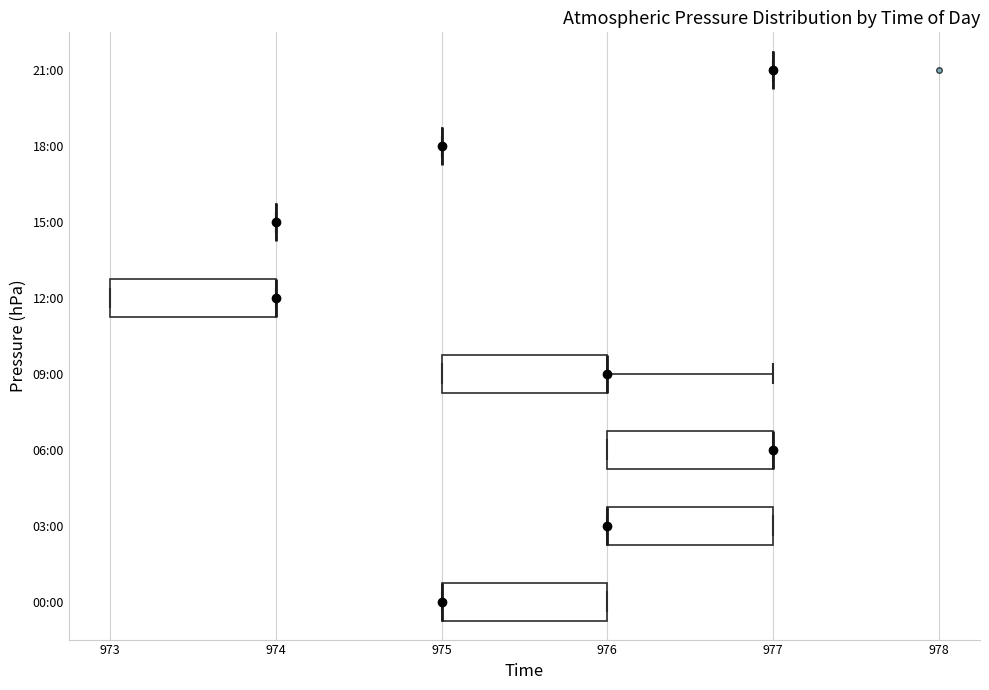

Reading bottom to top, read every box against the x-axis: the position of its median line, the range the box covers, and the ends of its whiskers. The values are not printed on the chart, so give them approximately, as read against the axis.

00:00: median 975 (drawn on the box's left edge), box 975 to 976, whiskers 975 to 976
03:00: median 976 (drawn on the box's left edge), box 976 to 977, whiskers 976 to 977
06:00: median 977 (drawn on the box's right edge), box 976 to 977, whiskers 976 to 977
09:00: median 976 (drawn on the box's right edge), box 975 to 976, whiskers 975 to 977
12:00: median 974 (drawn on the box's right edge), box 973 to 974, whiskers 973 to 974
15:00: box collapsed to a line at 974, whiskers 974 to 974
18:00: box collapsed to a line at 975, whiskers 975 to 975
21:00: box collapsed to a line at 977, whiskers 977 to 977